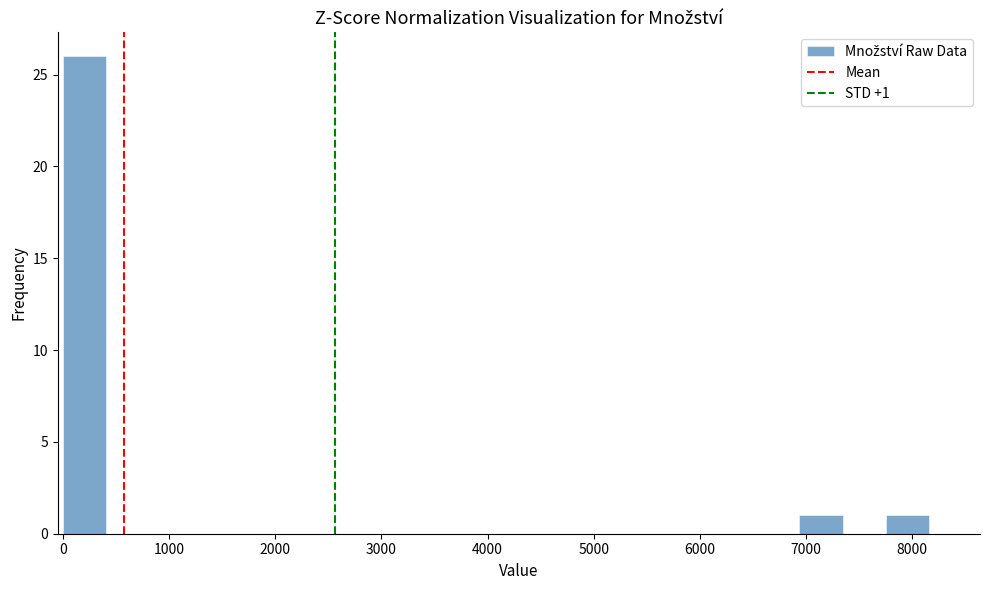

Over which range of the x-axis is the bar tallest?

0 to 400